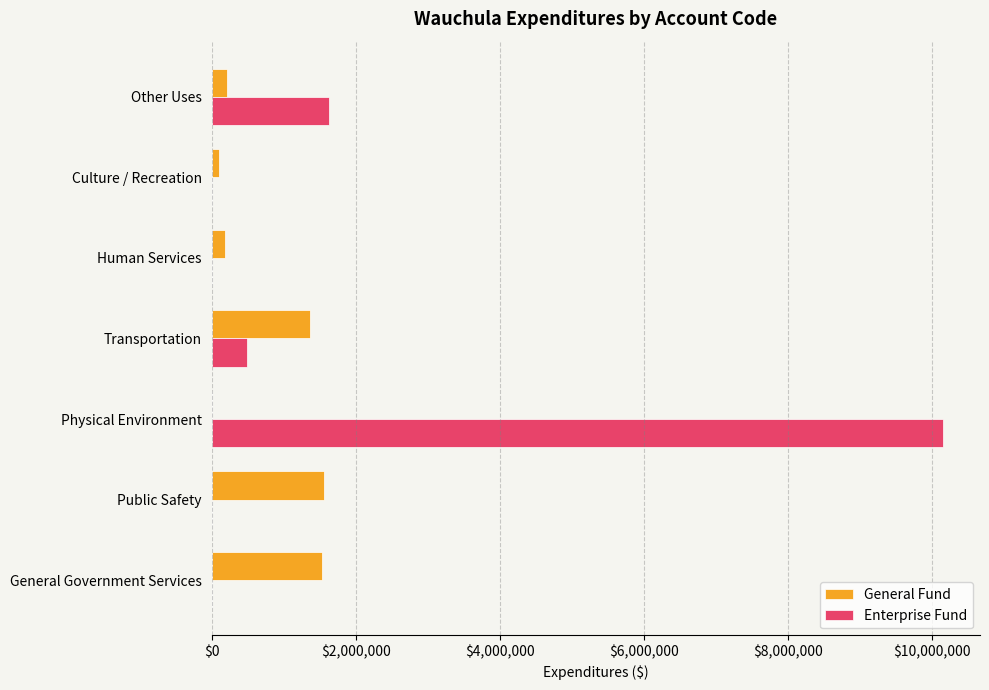

How many series are shown in this chart?

2